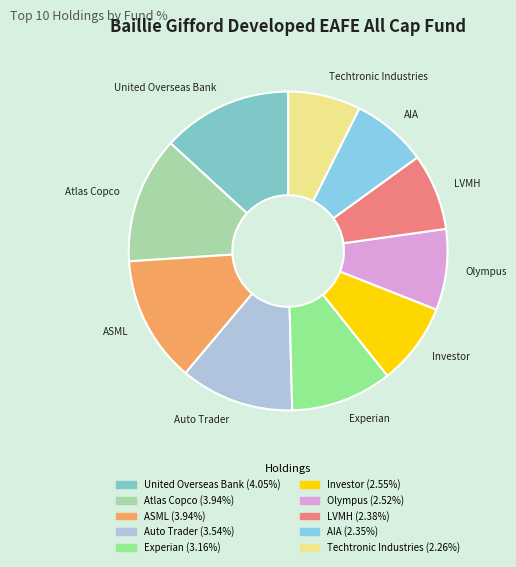

Is there a majority slice in this chart?

No